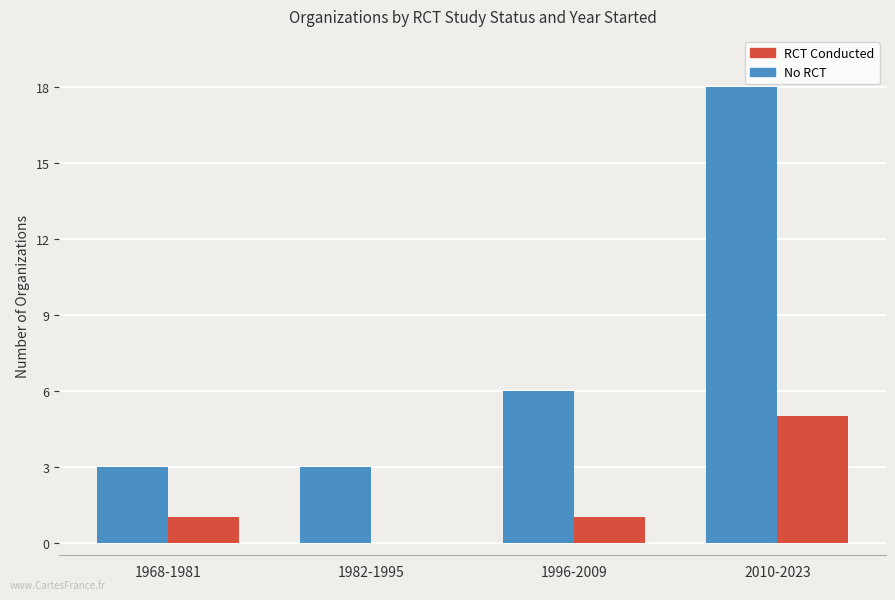

Count the number of categories in the chart.

4